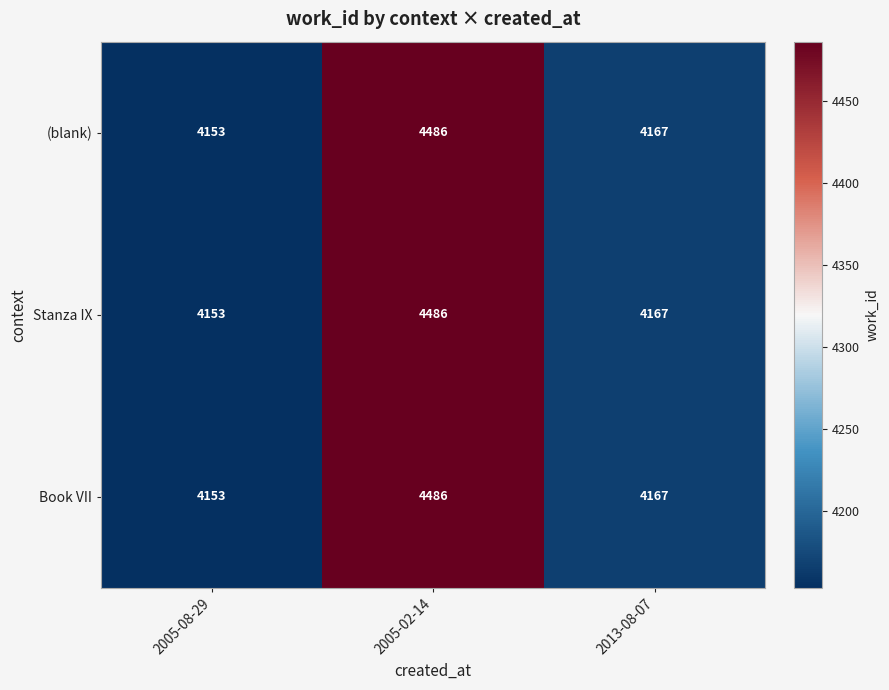

What is the minimum value for (blank)?

4153